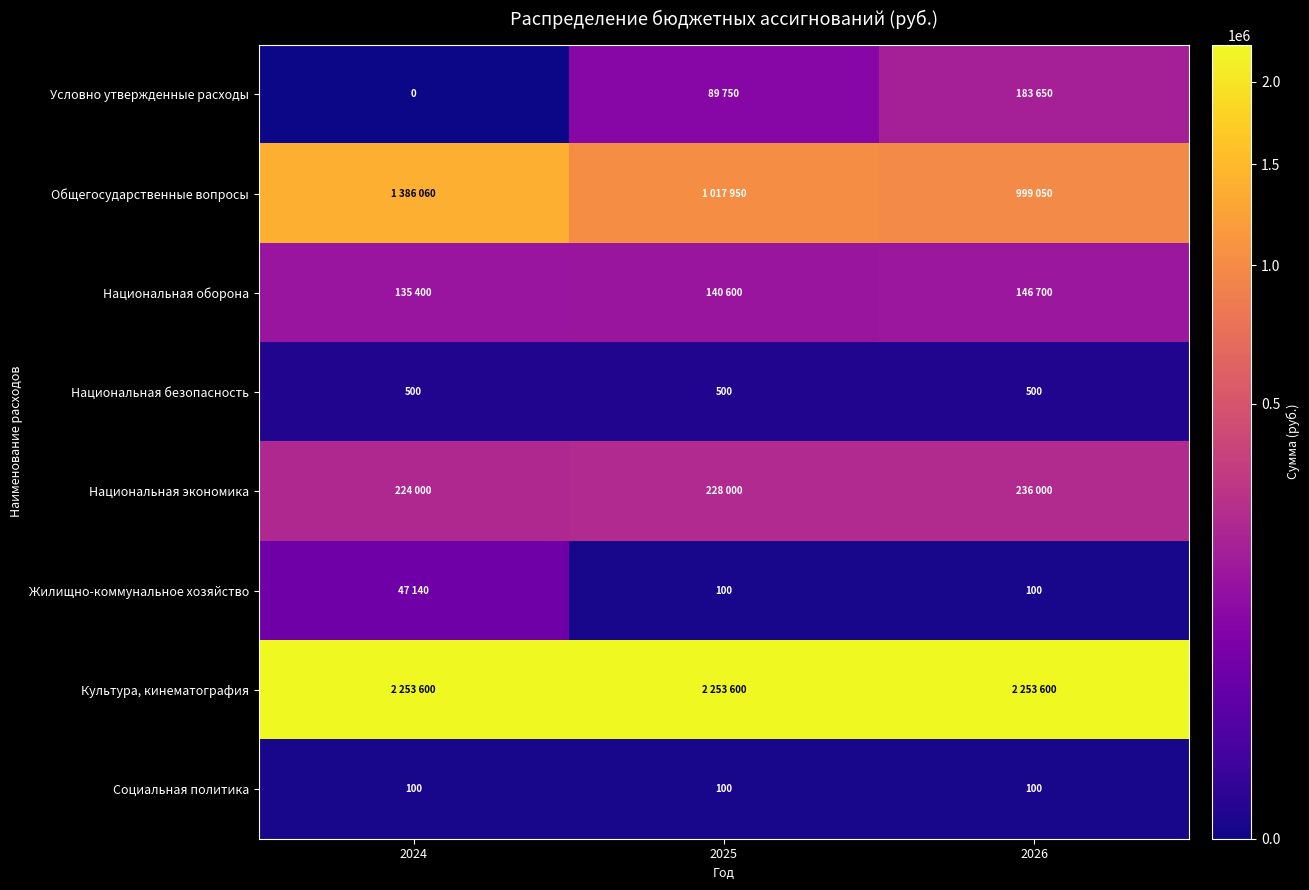

Read the Социальная политика value at 2025.

100